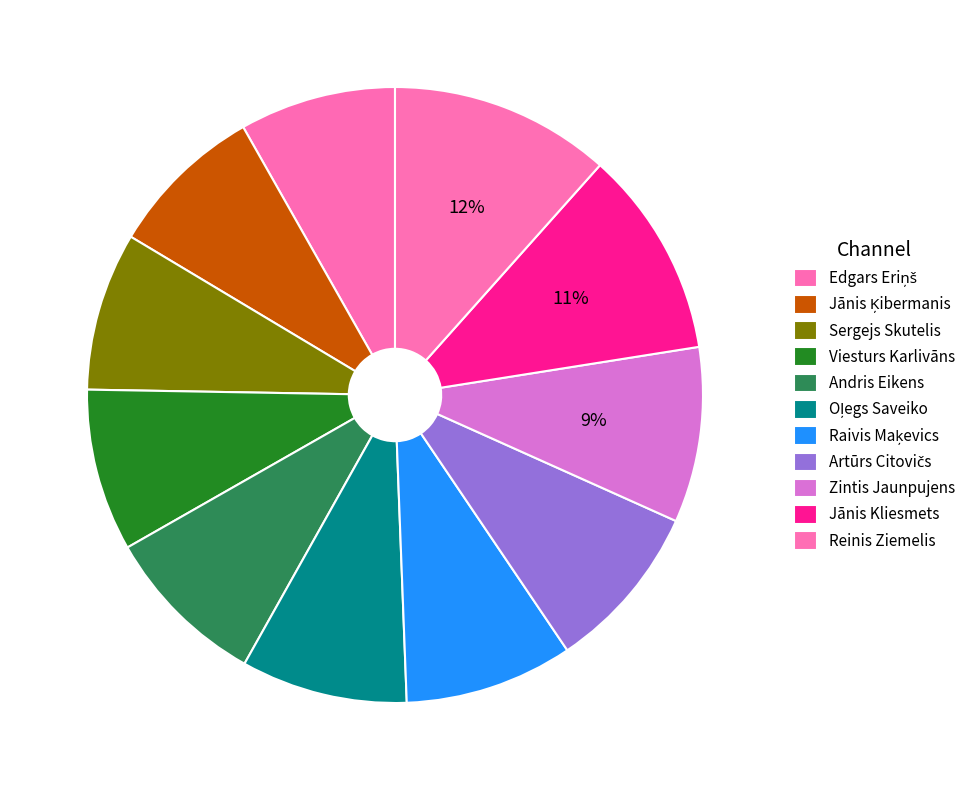

Rank the categories by value from lowest to highest.

Edgars Eriņš, Jānis Ķibermanis, Sergejs Skutelis, Viesturs Karlivāns, Andris Eikens, Oļegs Saveiko, Raivis Maķevics, Artūrs Citovičs, Zintis Jaunpujens, Jānis Kliesmets, Reinis Ziemelis